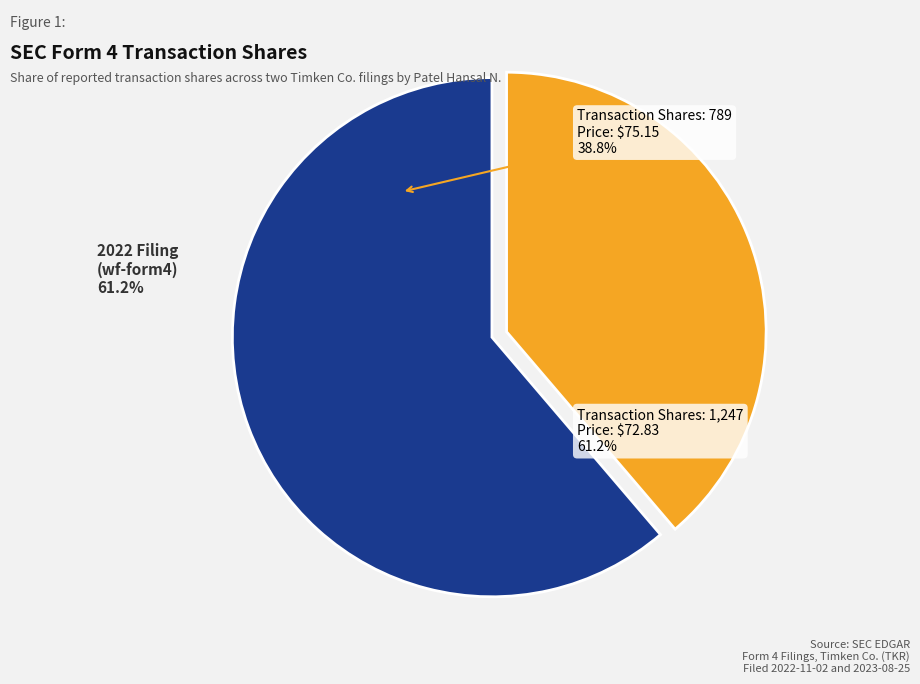

Does any single category account for the majority?

Yes